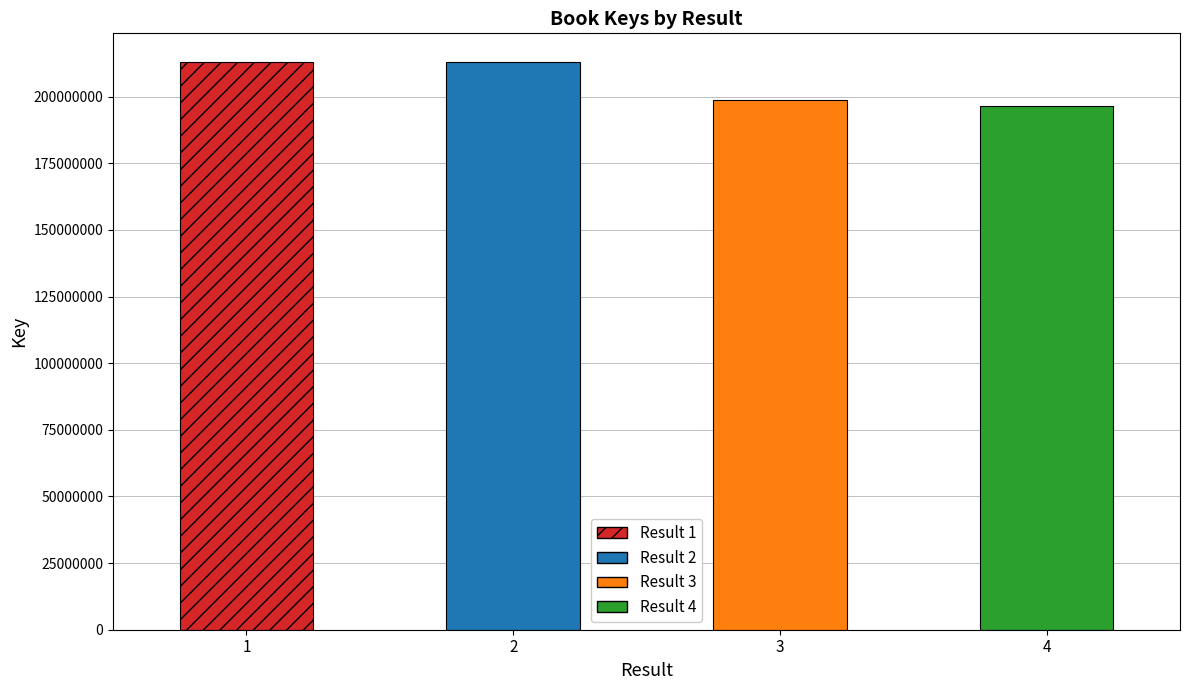

List the labels in order of value, largest first.

1, 2, 3, 4